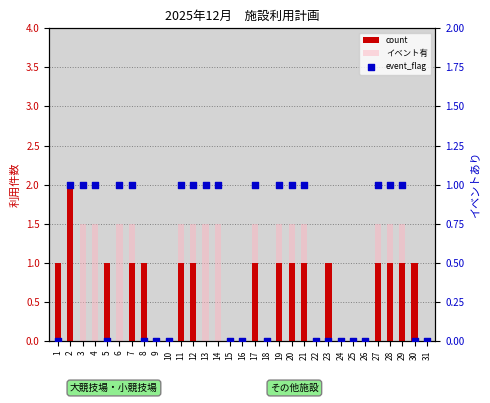

Which series reaches the minimum Y coordinate?

count